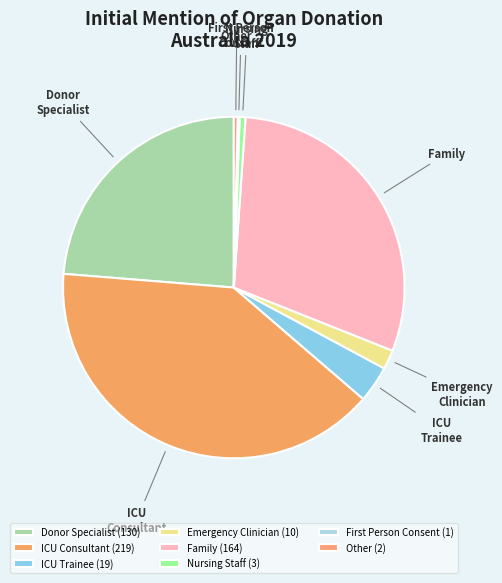

Is there a majority slice in this chart?

No